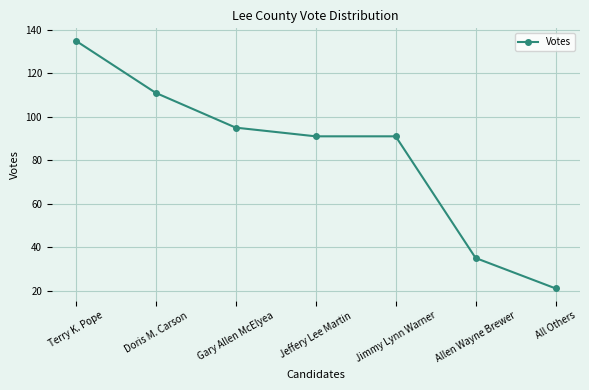

What position from the right is Doris M. Carson?

6